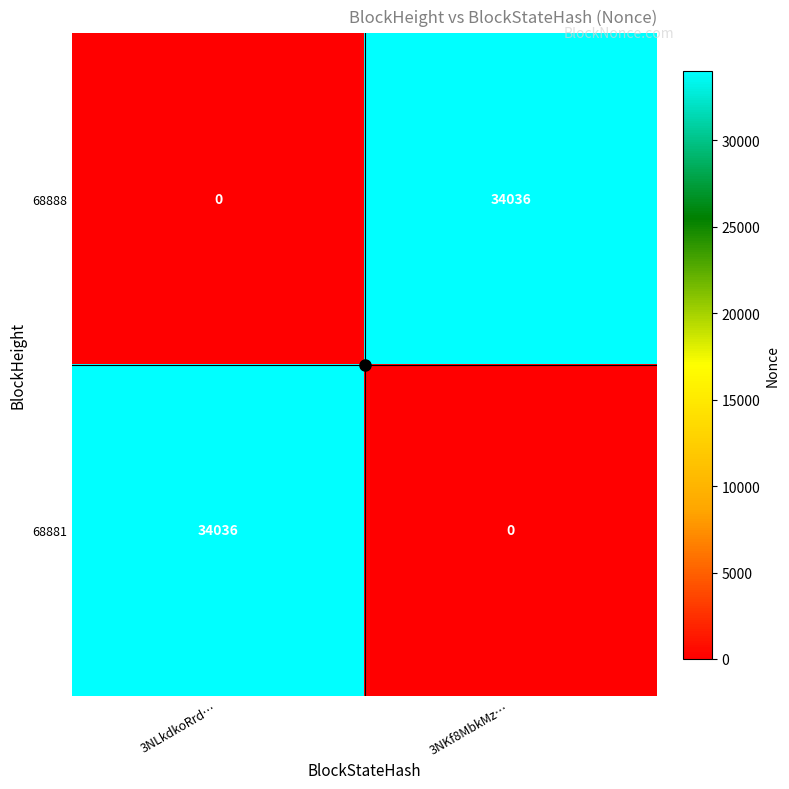

What is the spread (max minus min) of values at 3NKf8MbkMz…?

34036